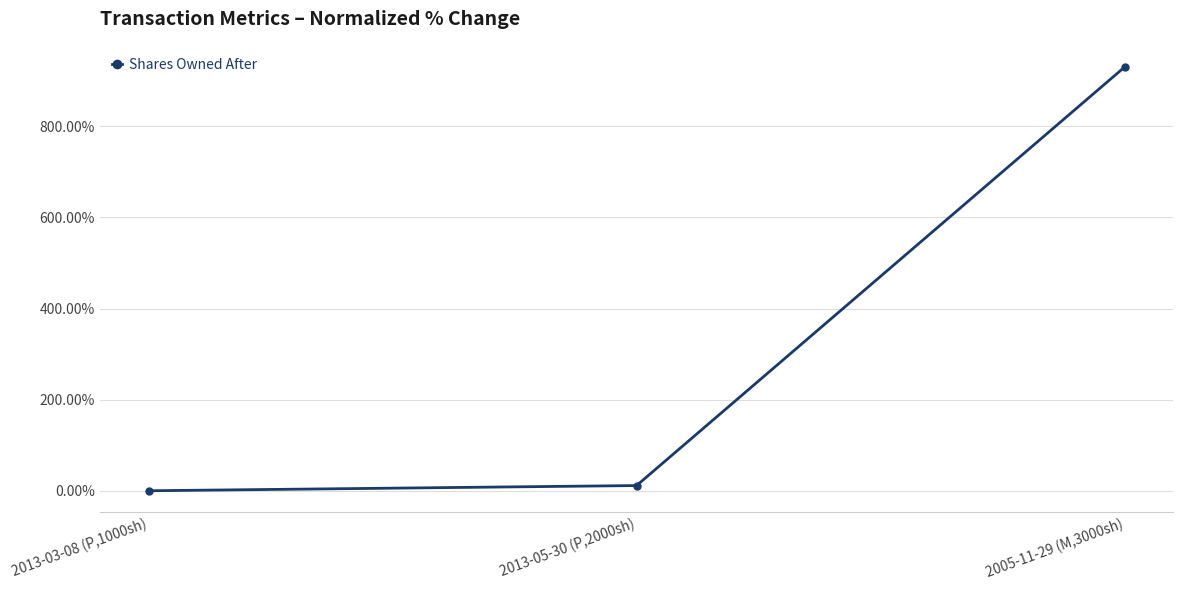

Where does the data first go above 11?

2013-05-30 (P,2000sh)